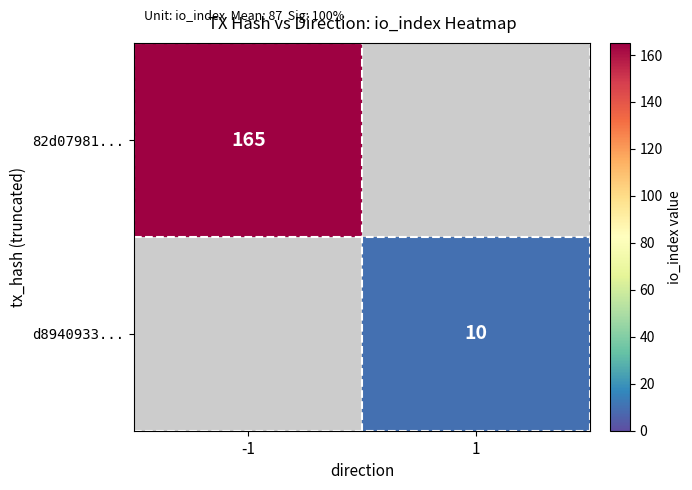

True or false: 82d07981... has a value of 79 at -1.

False